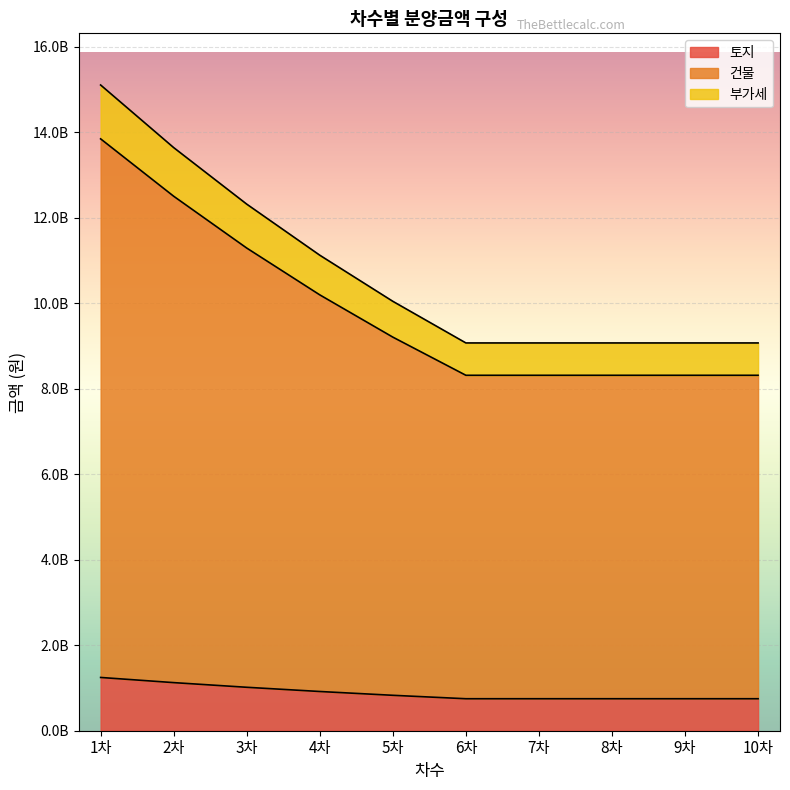

Does the chart display data point markers on the line(s)?

No